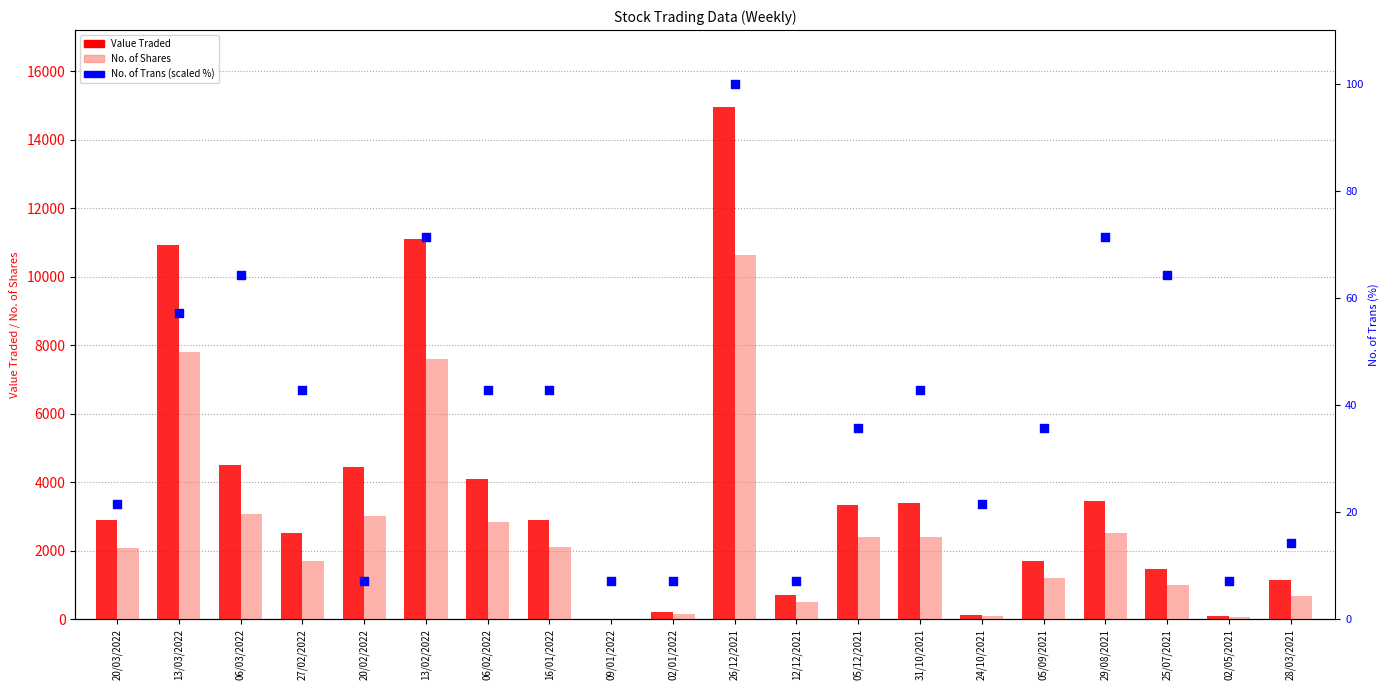

What is the total value across all series at 26/12/2021?

25684.0